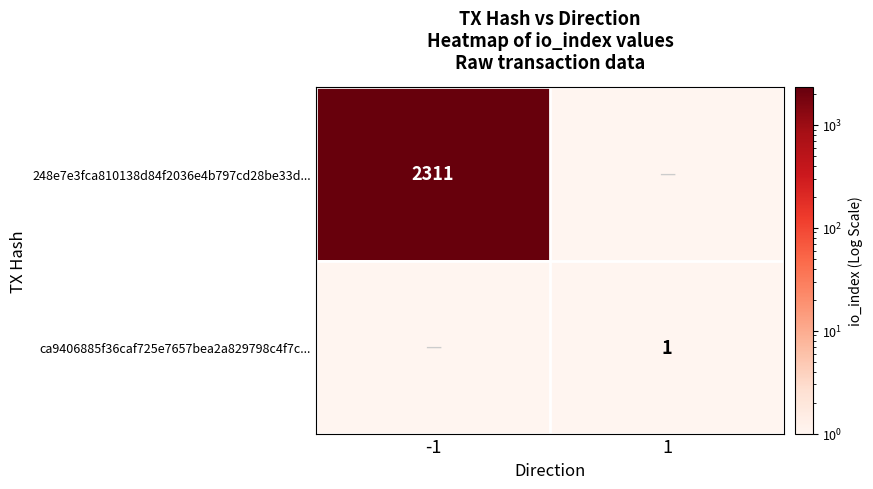

True or false: 248e7e3fca810138d84f2036e4b797cd28be33d... has a value of 3627.6 at -1.

False